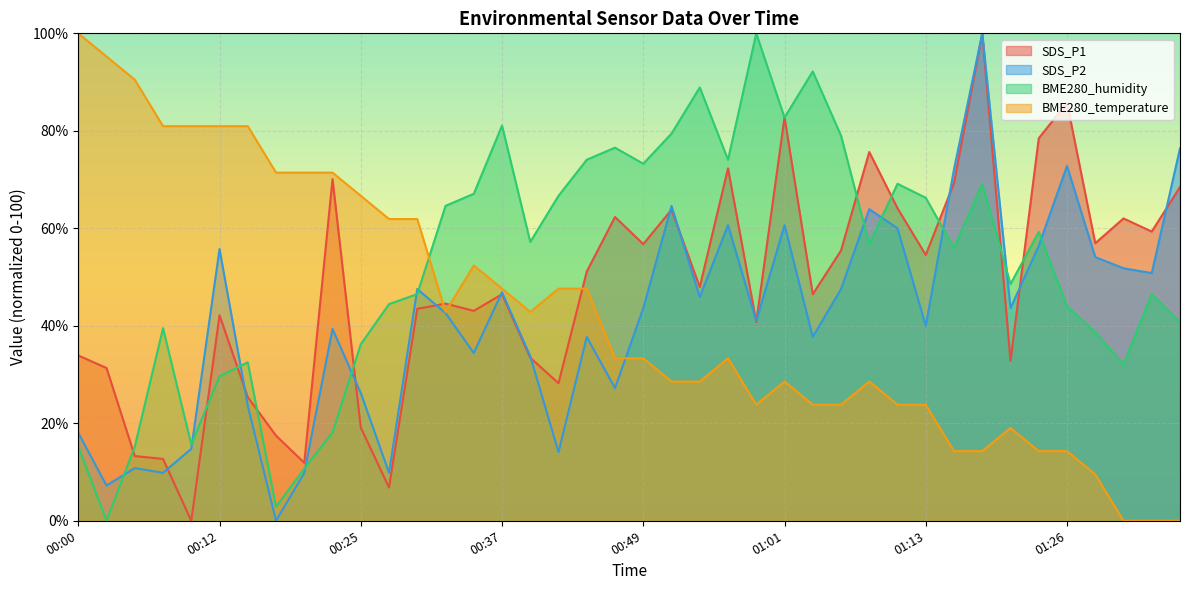

Reading left to right, transcribe all the data shown in this chart.

SDS_P1: 33.9	31.3	13.3	12.7	0.0	42.2	25.4	17.5	11.9	70.1	19.1	6.8	43.5	44.6	43.1	46.5	33.4	28.2	51.1	62.3	56.8	63.8	48.0	72.3	40.8	82.8	46.5	55.4	75.7	64.1	54.5	69.3	100.0	32.8	78.5	85.8	56.9	62.0	59.3	68.5
SDS_P2: 18.0	7.2	10.8	9.8	14.8	55.7	23.6	0.0	9.8	39.3	26.2	9.8	47.5	42.6	34.4	46.9	33.8	14.1	37.7	27.2	43.6	64.6	45.9	60.7	41.0	60.7	37.7	47.5	63.9	60.0	40.0	72.1	100.0	43.6	56.4	72.8	54.1	51.8	50.8	76.4
BME280_humidity: 15.2	0.0	15.2	39.5	15.6	29.6	32.5	2.9	10.7	18.1	36.2	44.4	46.5	64.6	67.1	81.1	57.2	66.7	74.1	76.5	73.3	79.4	88.9	74.1	100.0	82.7	92.2	79.0	56.8	69.1	66.3	56.0	69.1	48.6	59.3	44.0	38.7	32.1	46.5	40.7
BME280_temperature: 100.0	95.2	90.5	81.0	81.0	81.0	81.0	71.4	71.4	71.4	66.7	61.9	61.9	42.9	52.4	47.6	42.9	47.6	47.6	33.3	33.3	28.6	28.6	33.3	23.8	28.6	23.8	23.8	28.6	23.8	23.8	14.3	14.3	19.0	14.3	14.3	9.5	0.0	0.0	0.0